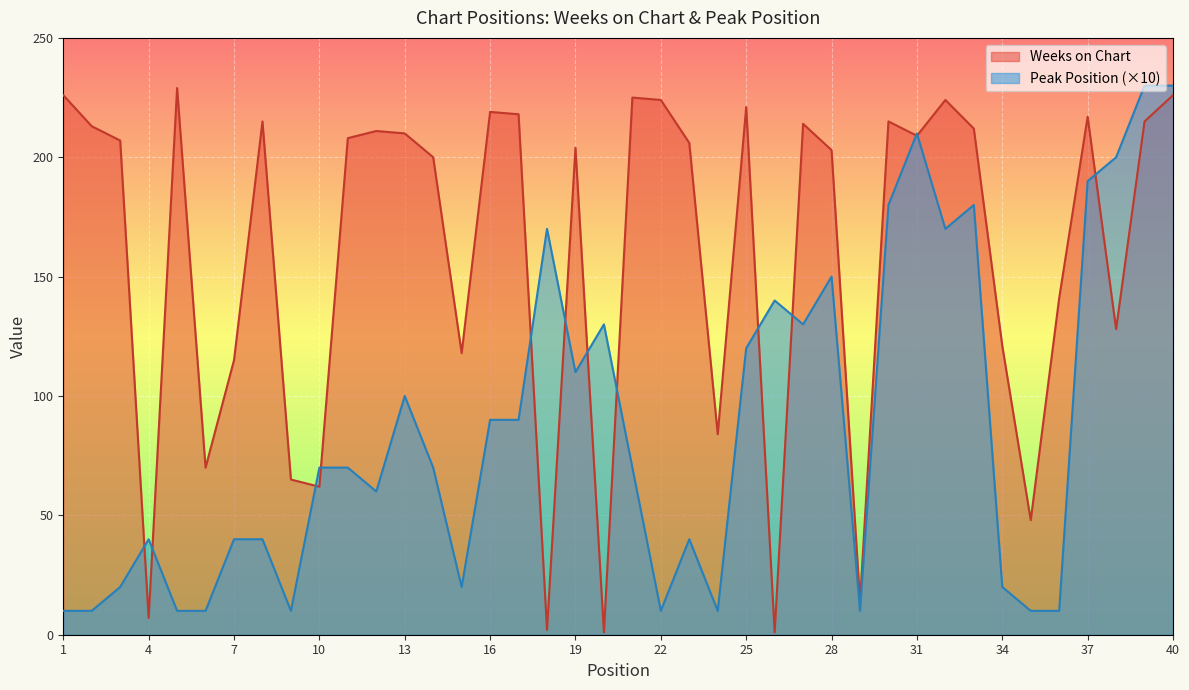

Which series has the largest total across all categories?

Weeks on Chart